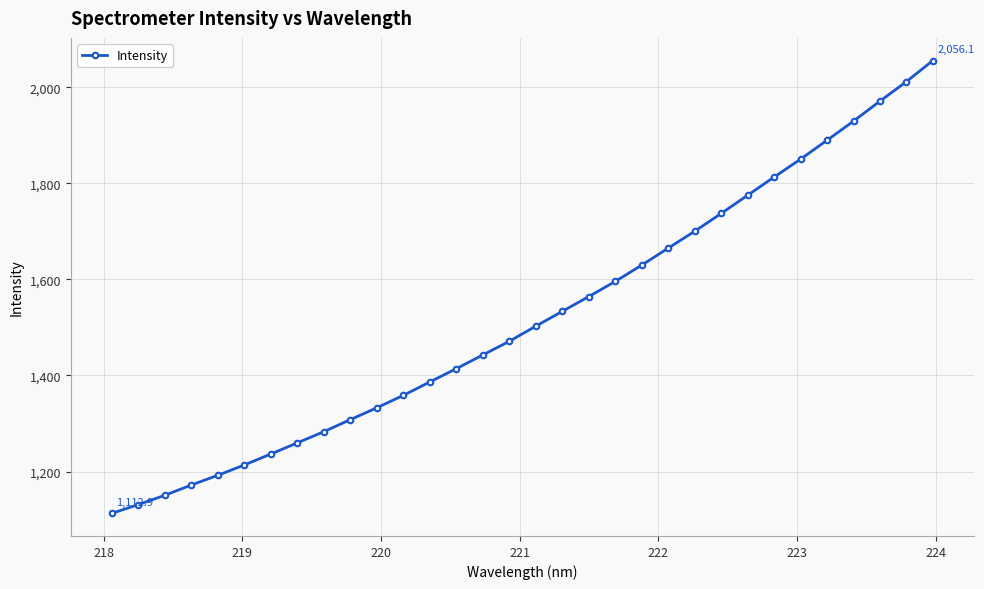

What is the sum of all values?

48695.4